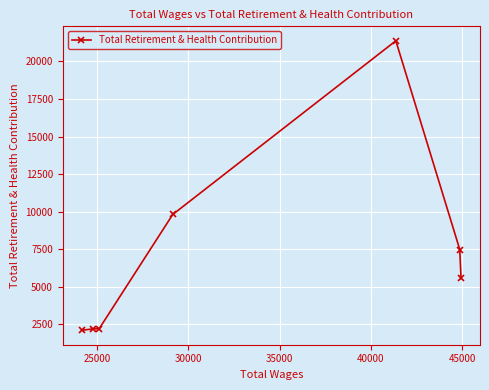

What is the difference between the maximum and second lowest values?

19176